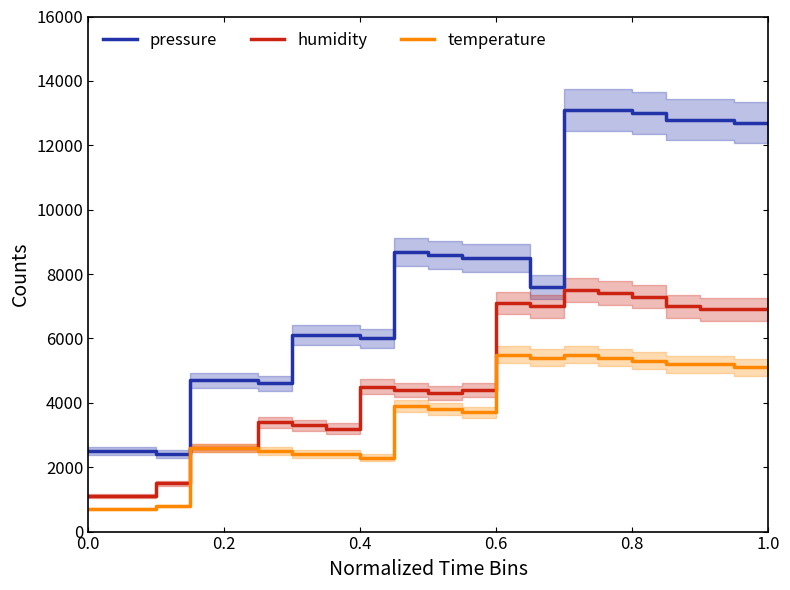

List the series in order of their peak value, highest first.

pressure, humidity, temperature